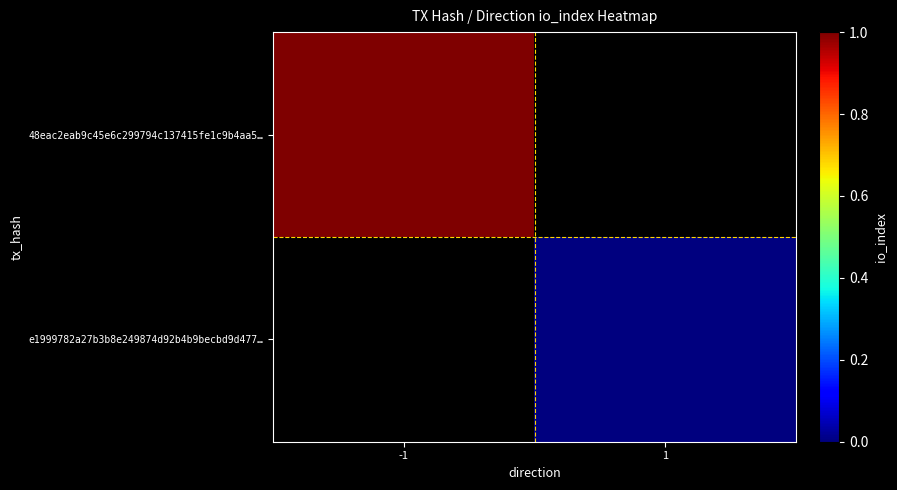

How many data points does each series have?

2